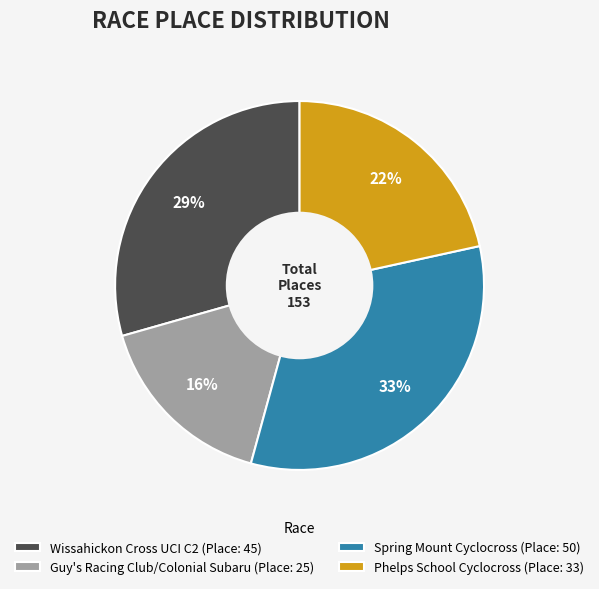

The Phelps School Cyclocross slice represents 11% of the pie. True or false?

False